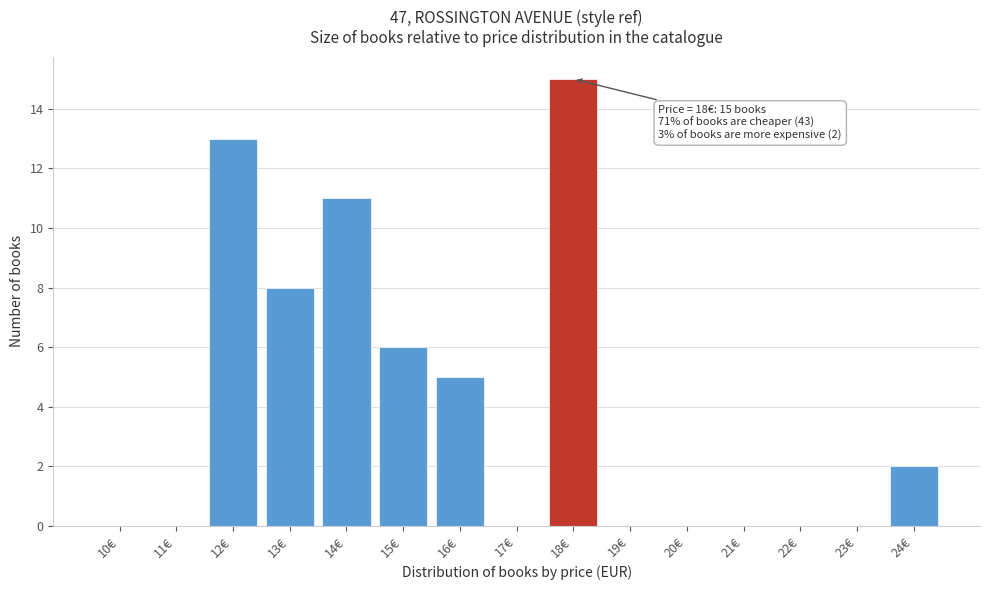

What is the sum of all values?

60